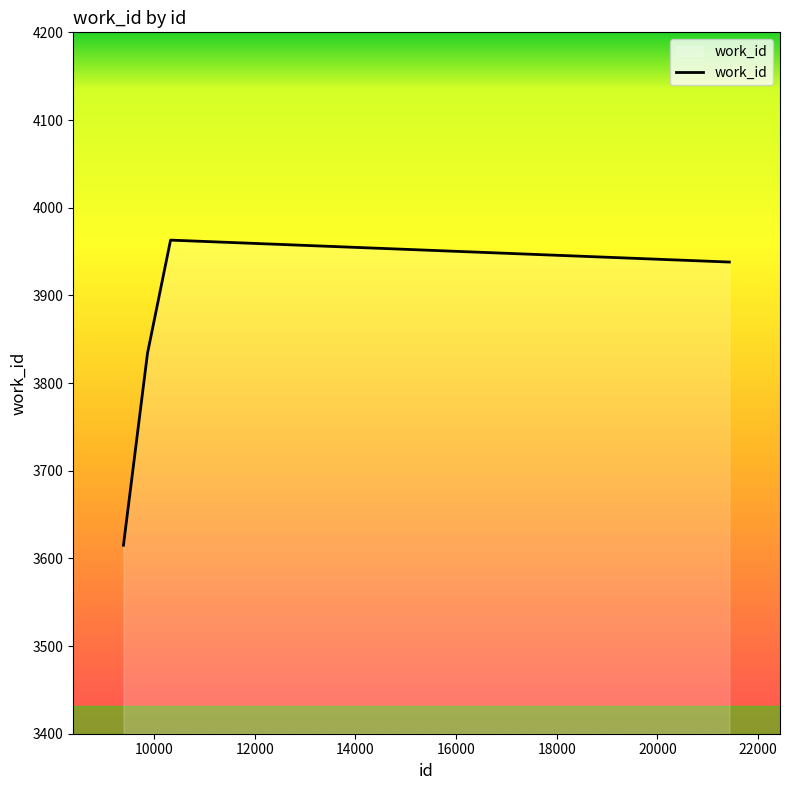

What is the smallest value displayed?

3615